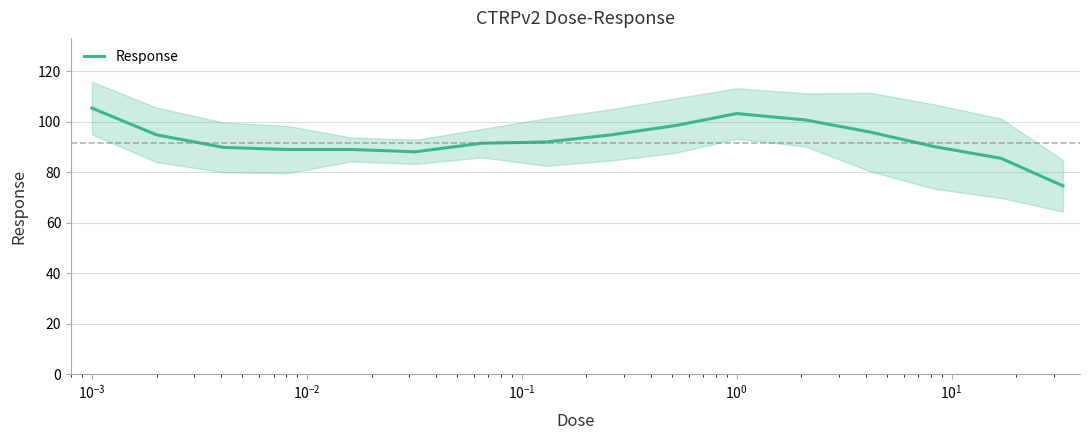

What is the value of the 8th point from the left?

92.0